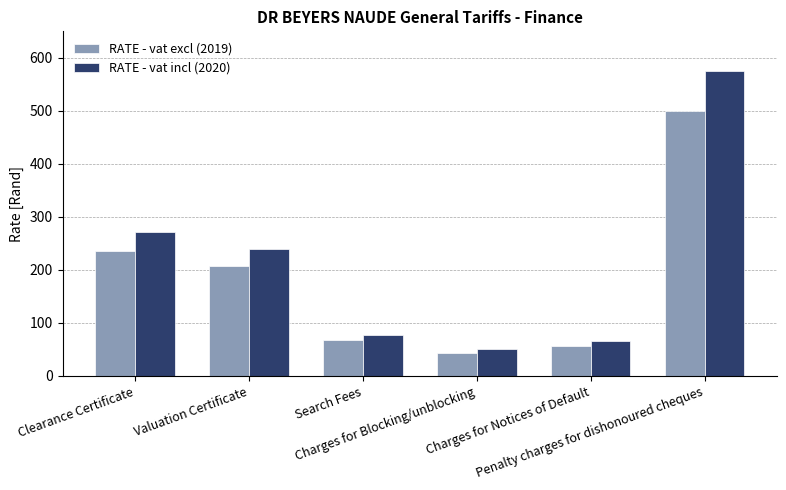

How many groups of bars are there?

6